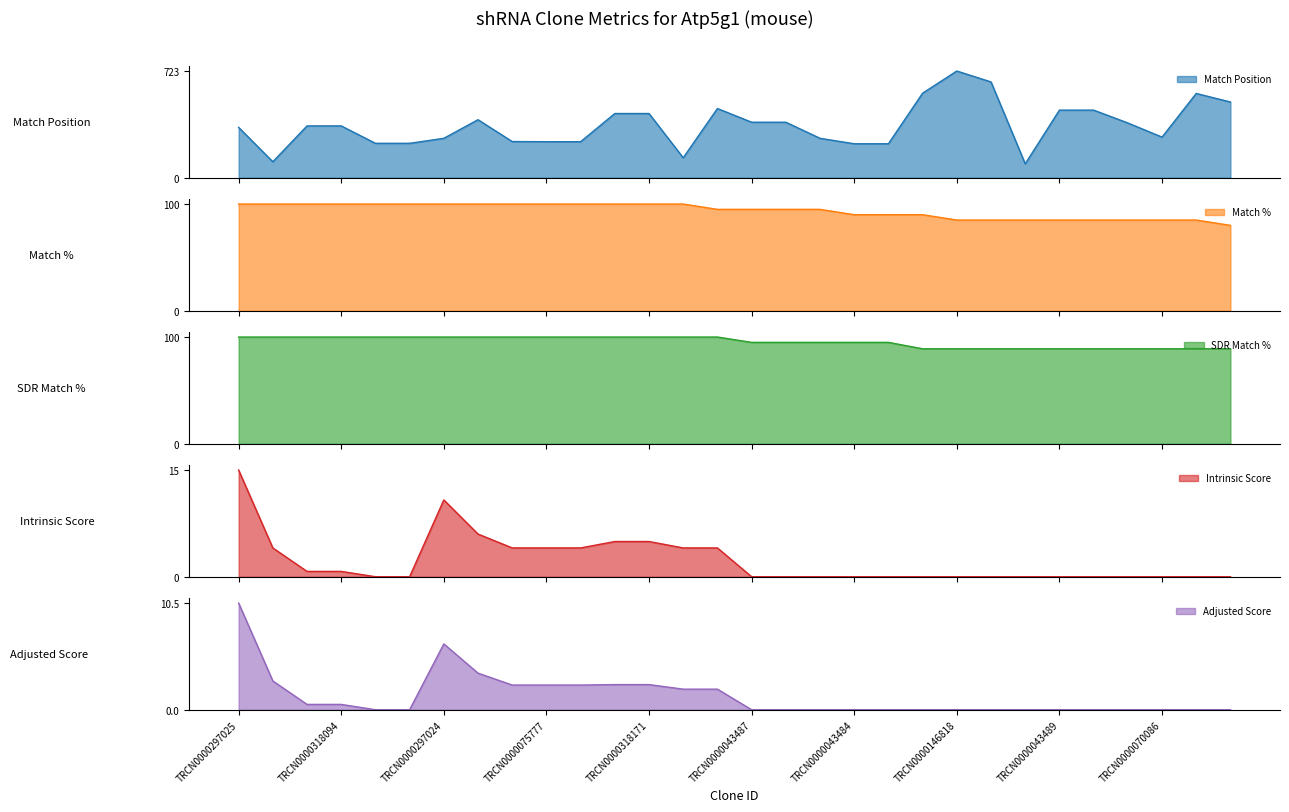

What is the highest value of the Match Position series?

723